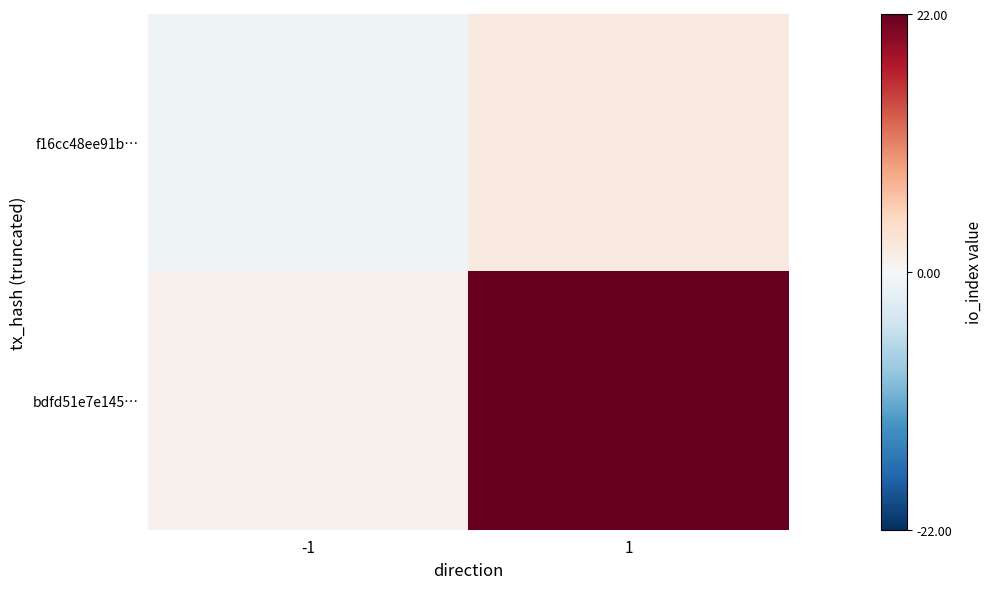

Which series changed the most between -1 and 1?

bdfd51e7e145…